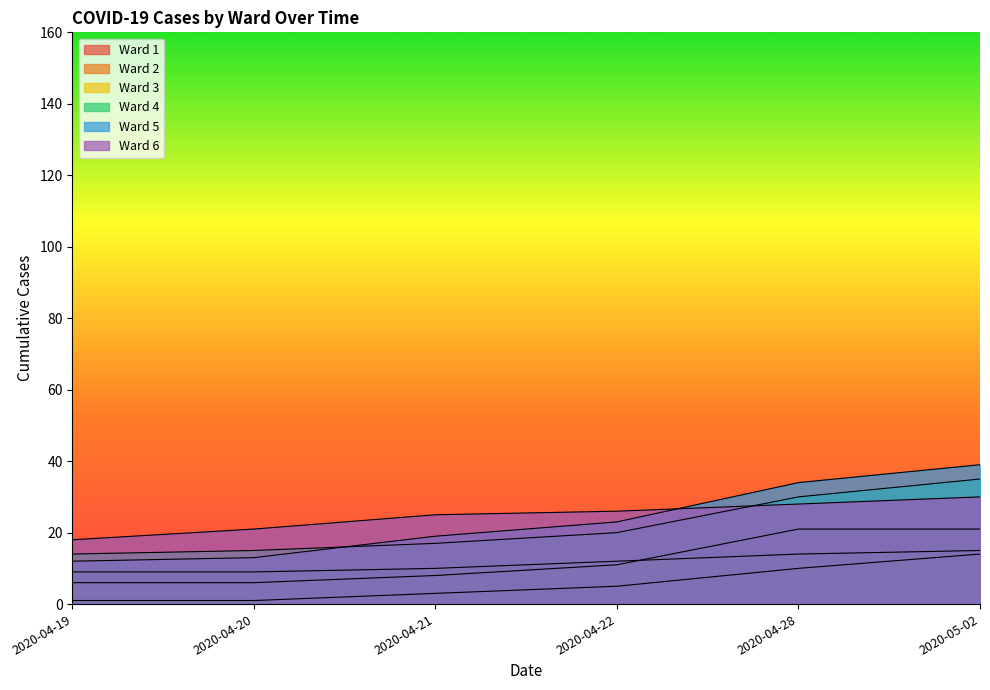

Reading left to right, extract all data points from this chart.

Ward 1: 2020-04-19=6	2020-04-20=6	2020-04-21=8	2020-04-22=11	2020-04-28=21	2020-05-02=21
Ward 2: 2020-04-19=1	2020-04-20=1	2020-04-21=3	2020-04-22=5	2020-04-28=10	2020-05-02=14
Ward 3: 2020-04-19=9	2020-04-20=9	2020-04-21=10	2020-04-22=12	2020-04-28=14	2020-05-02=15
Ward 4: 2020-04-19=14	2020-04-20=15	2020-04-21=17	2020-04-22=20	2020-04-28=30	2020-05-02=35
Ward 5: 2020-04-19=12	2020-04-20=13	2020-04-21=19	2020-04-22=23	2020-04-28=34	2020-05-02=39
Ward 6: 2020-04-19=18	2020-04-20=21	2020-04-21=25	2020-04-22=26	2020-04-28=28	2020-05-02=30